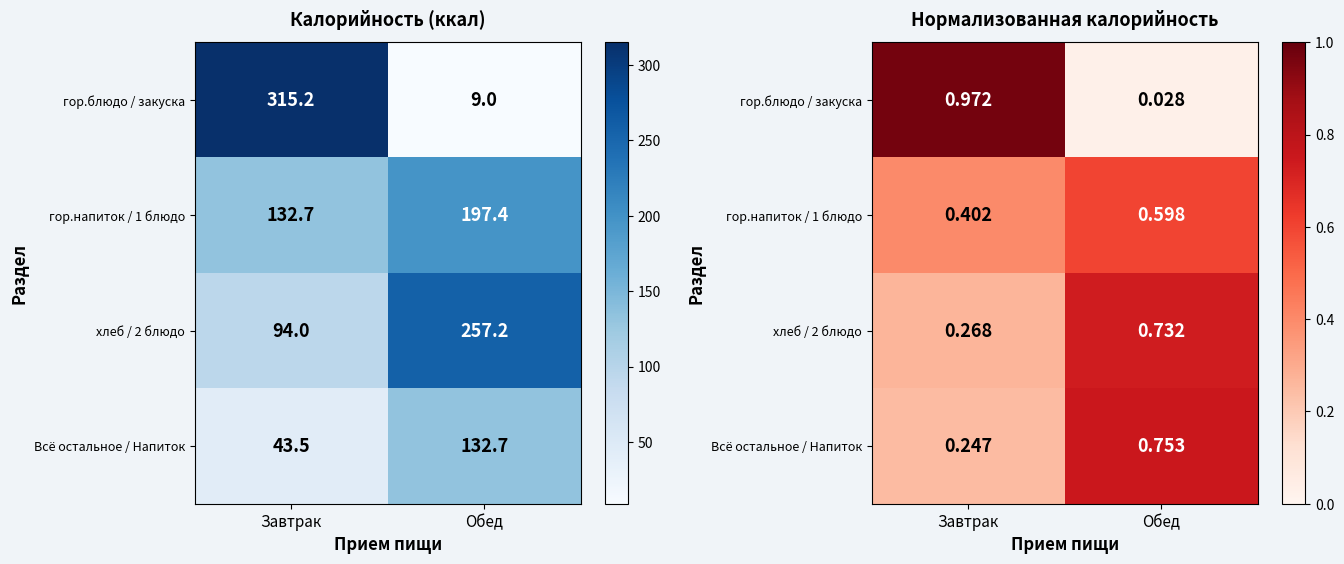

Which category has the lowest value in the хлеб / 2 блюдо series?

Завтрак